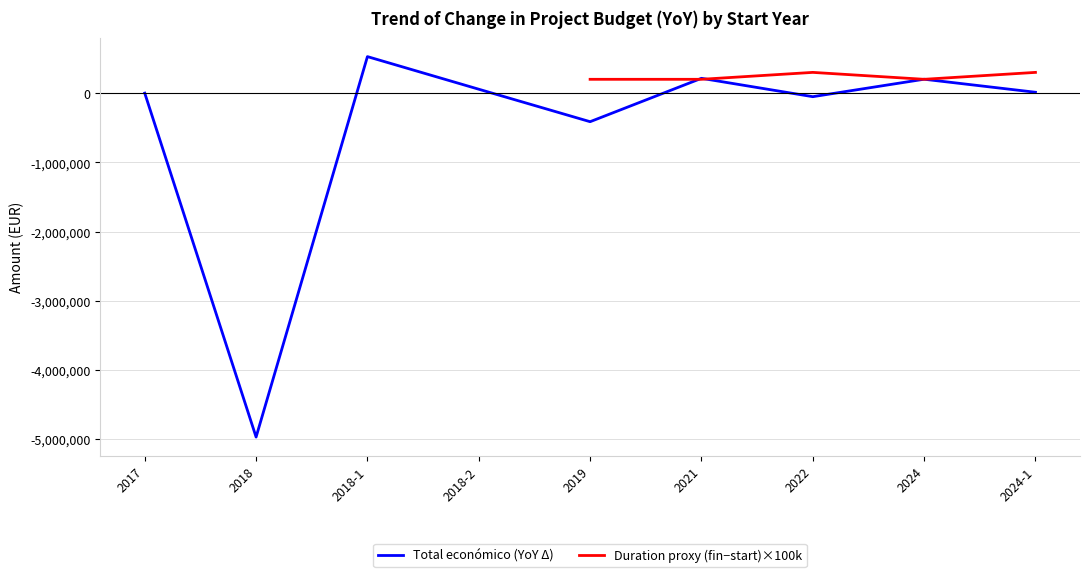

What is the difference between the second highest and minimum values?

5184315